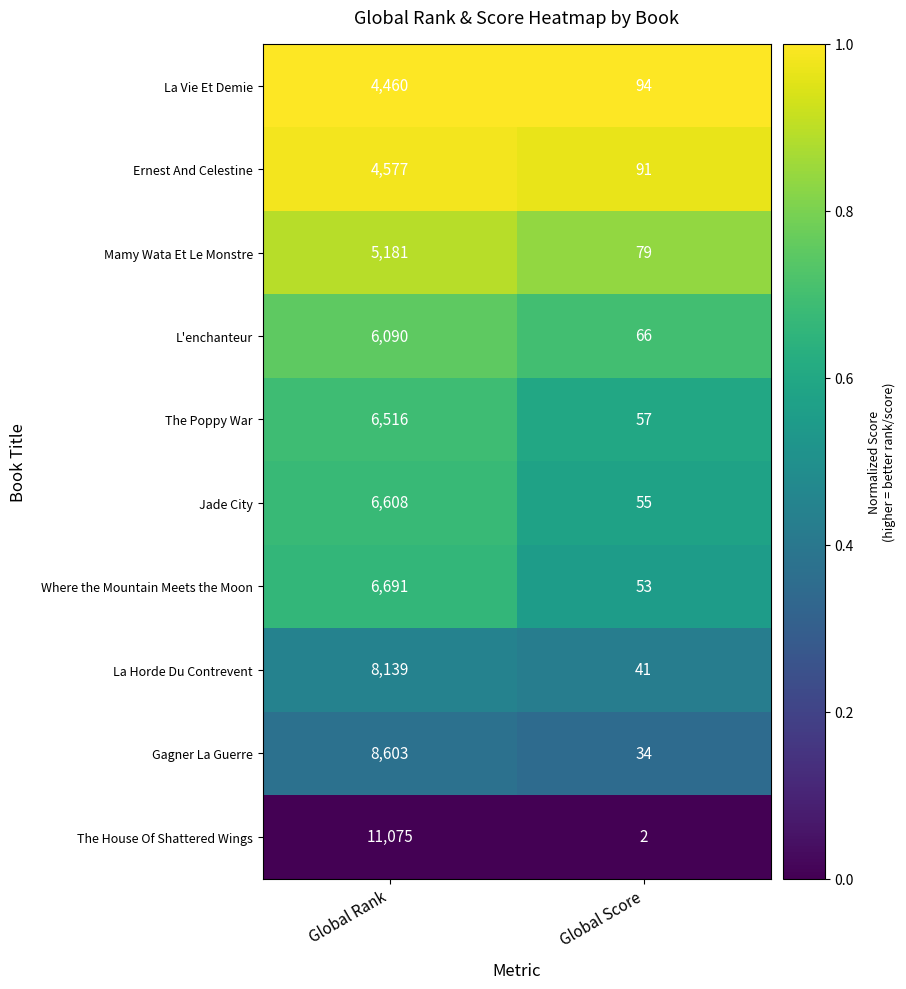

How many distinct data groups are displayed?

10